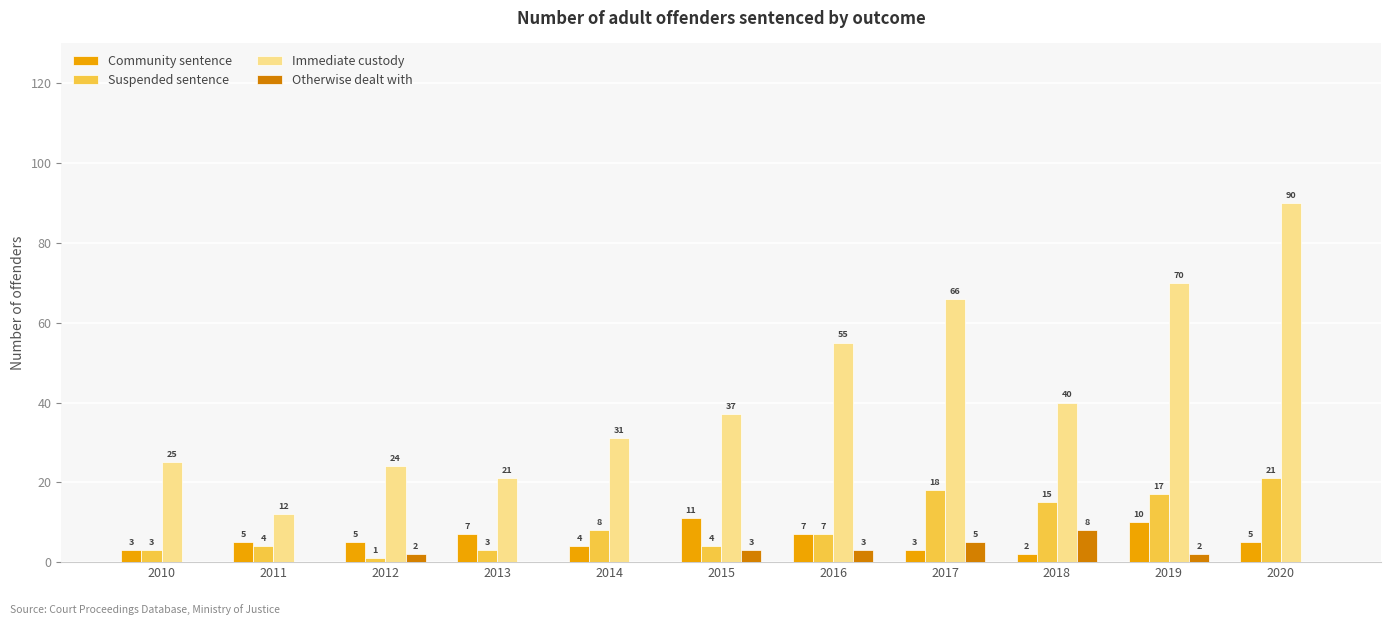

Which label corresponds to the largest value in the chart?

2020